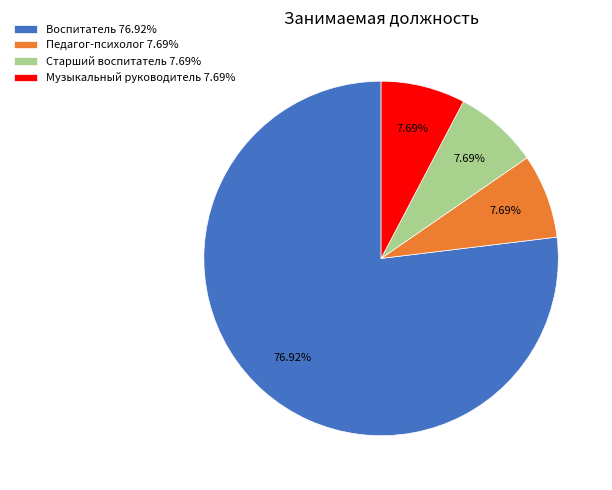

Is the sum of Воспитатель 76.92% and Музыкальный руководитель 7.69% greater than half?

Yes